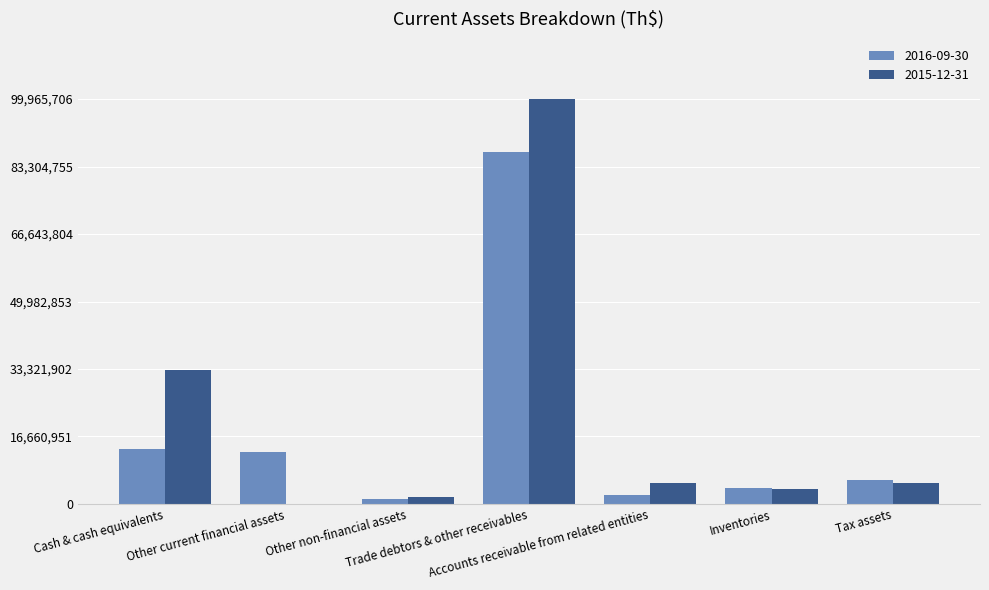

Reading left to right, transcribe all the data shown in this chart.

2016-09-30: 13454543	12756139	1328617	86859809	2185114	3862324	5953273
2015-12-31: 32953529	0	1714465	99965706	5224620	3643700	5127725